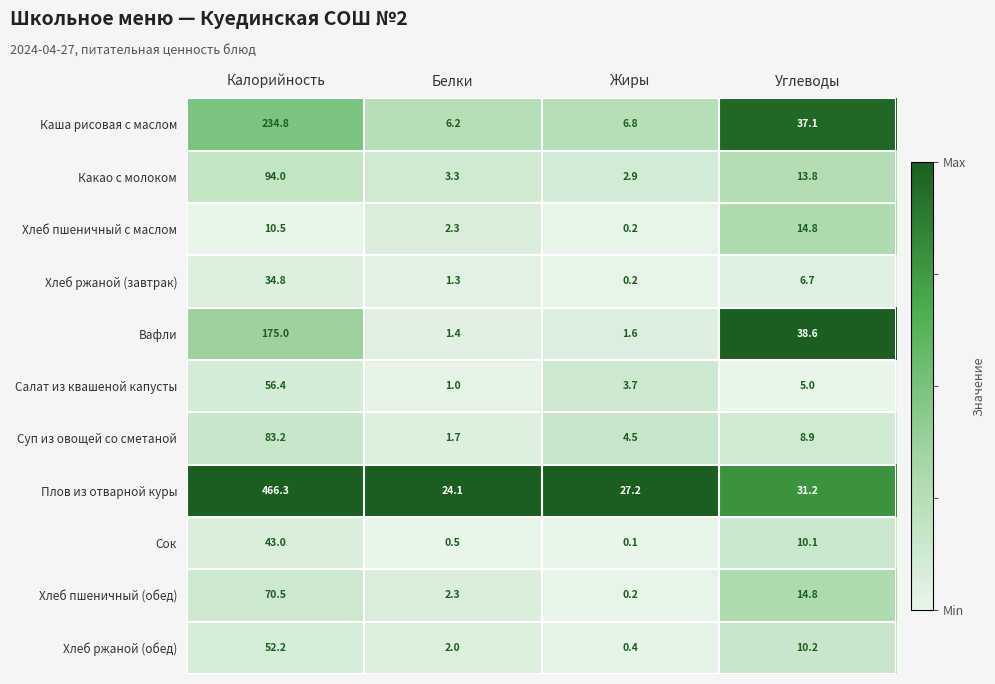

The value of Каша рисовая с маслом at Углеводы is 37.1. True or false?

True